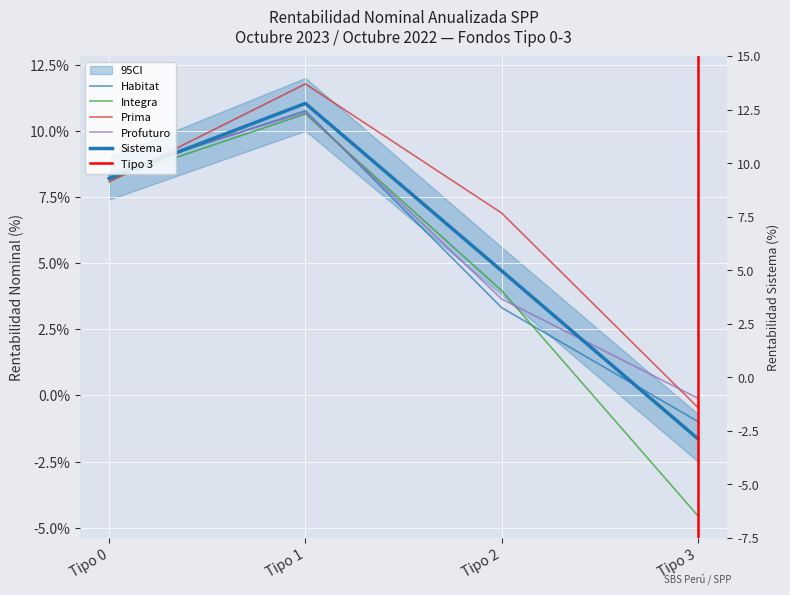

How many lines are shown in the chart?

5